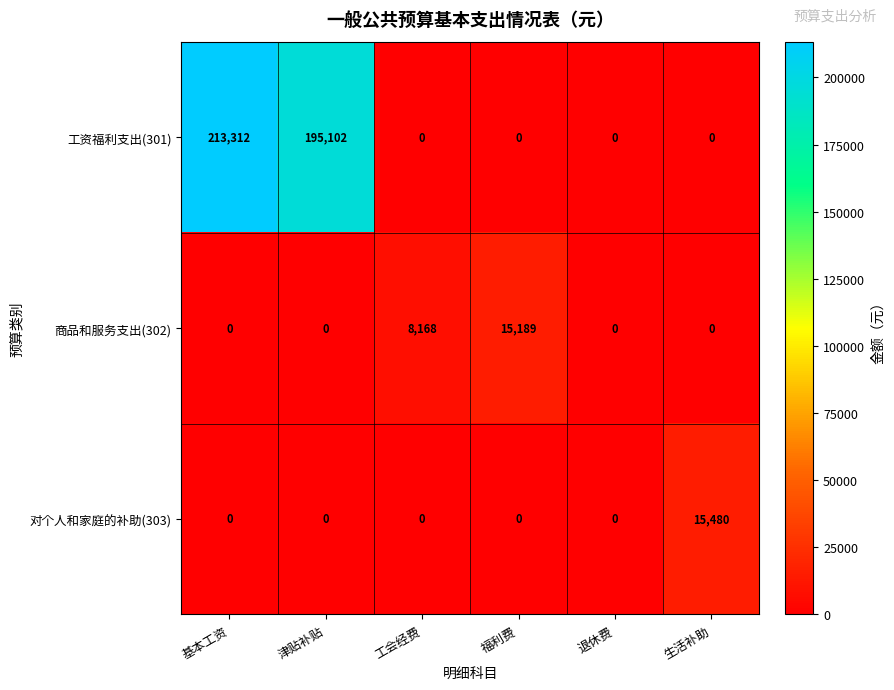

What is the difference between the maximum and minimum values in the 对个人和家庭的补助(303) series?

15480